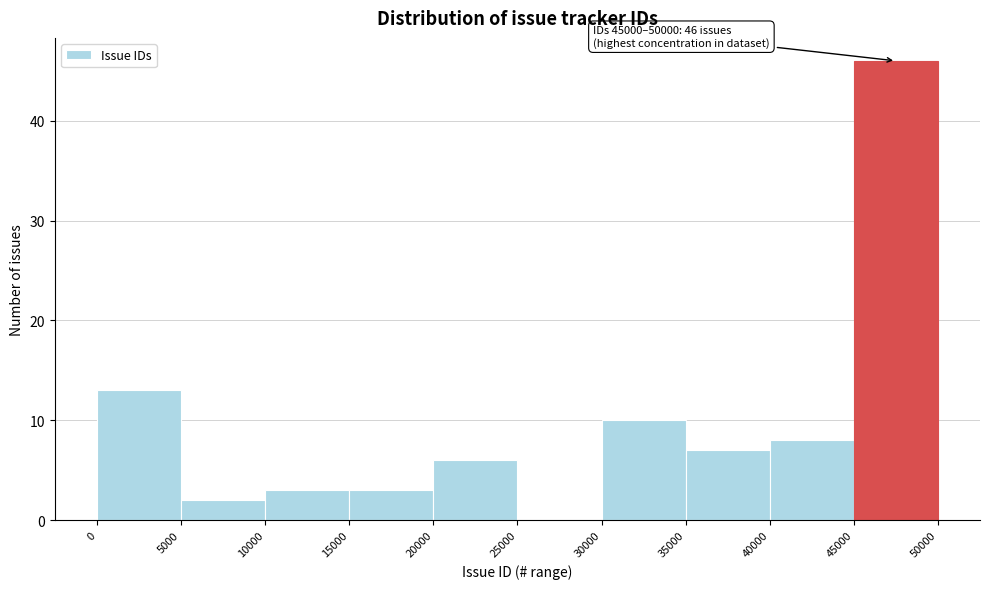

Which range on the x-axis has the tallest bar?

45000 to 50000